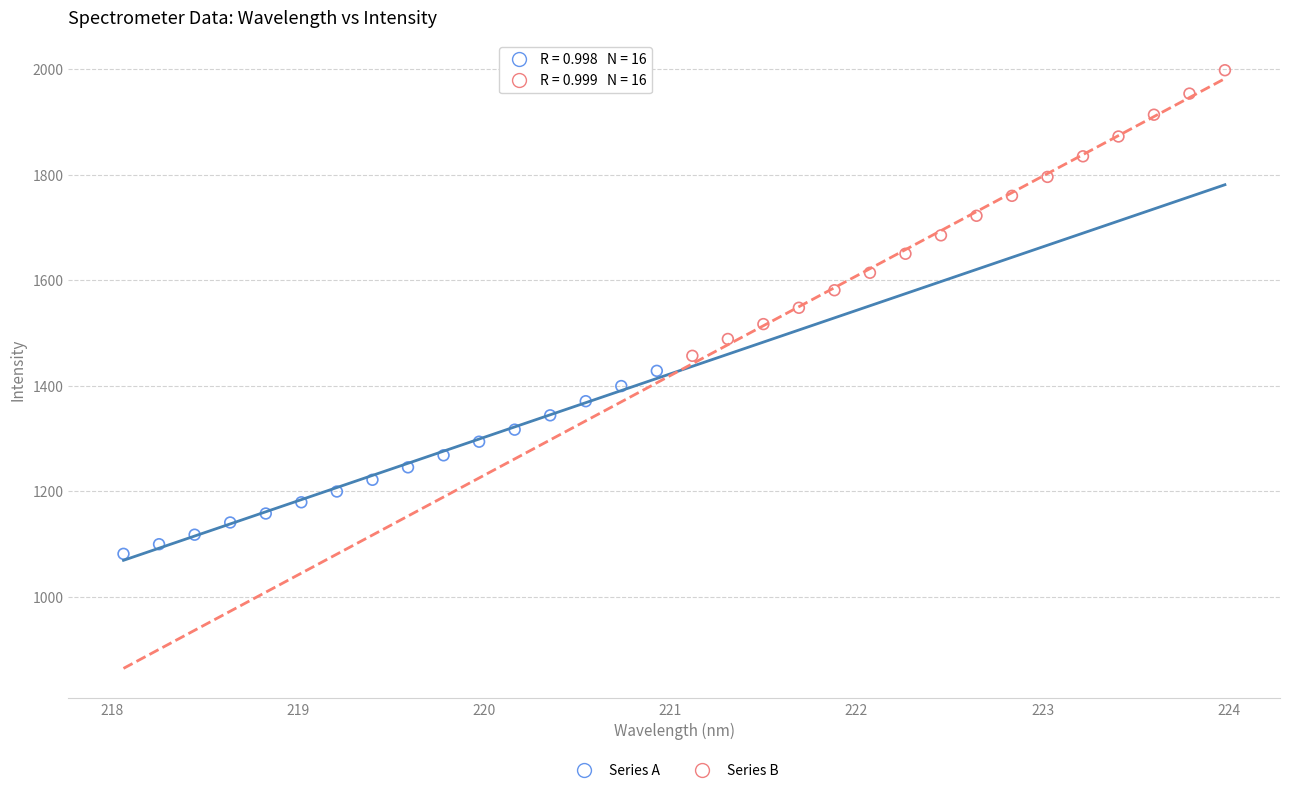

Which series contains the lowest Y value?

Series A